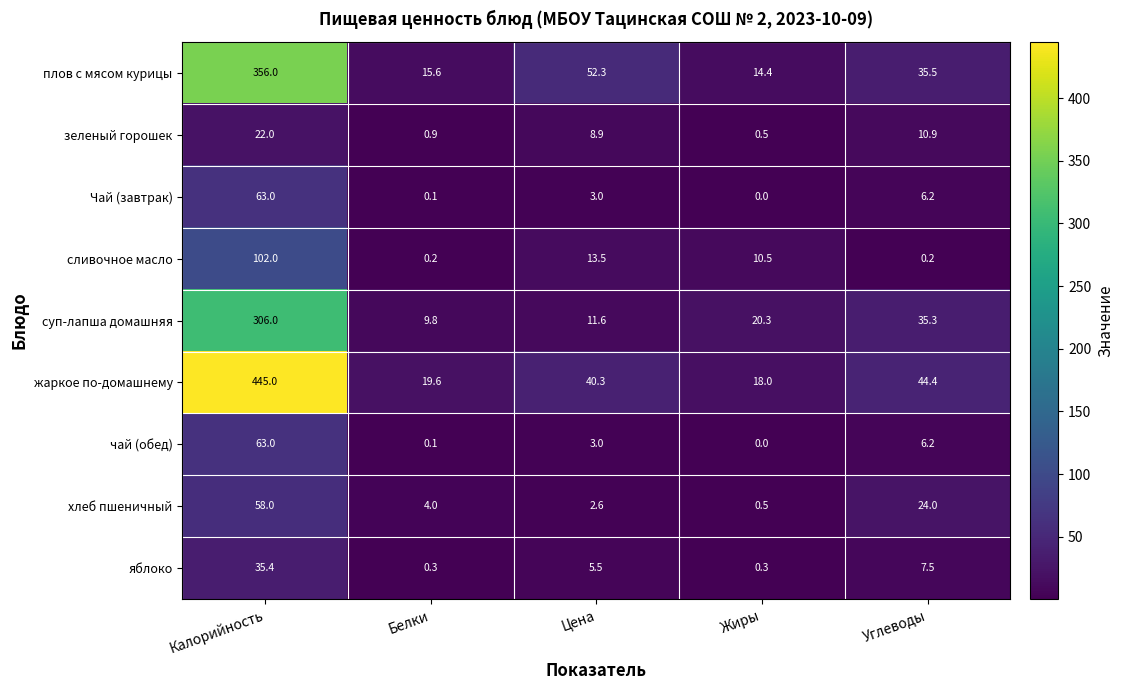

Rank the categories by Чай (завтрак) value from highest to lowest.

Калорийность, Углеводы, Цена, Белки, Жиры